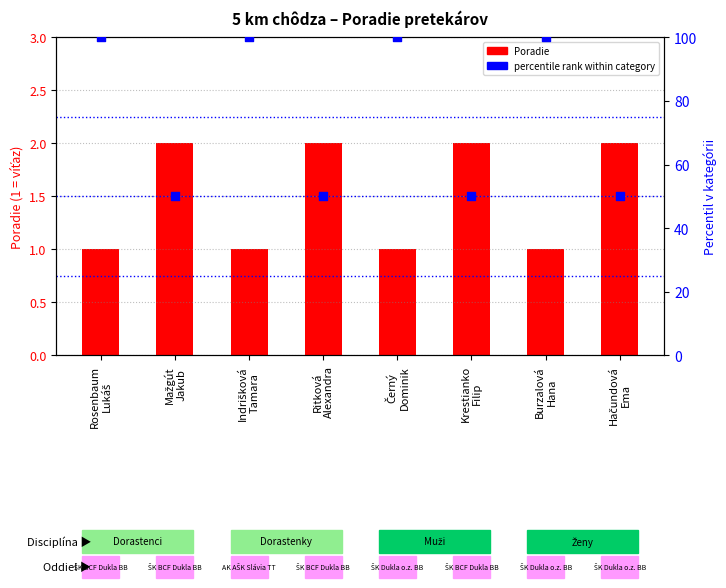

Which series contains the lowest Y value?

Poradie